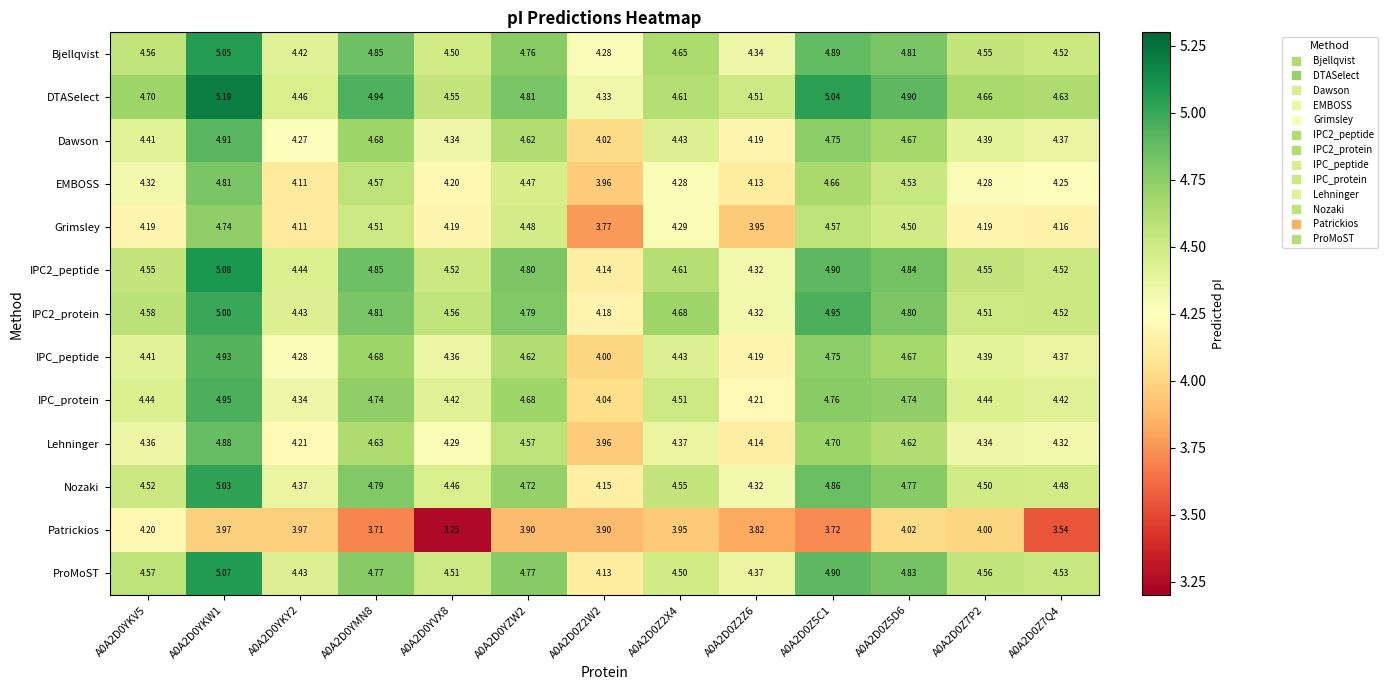

Which series has the largest range (max minus min)?

Grimsley